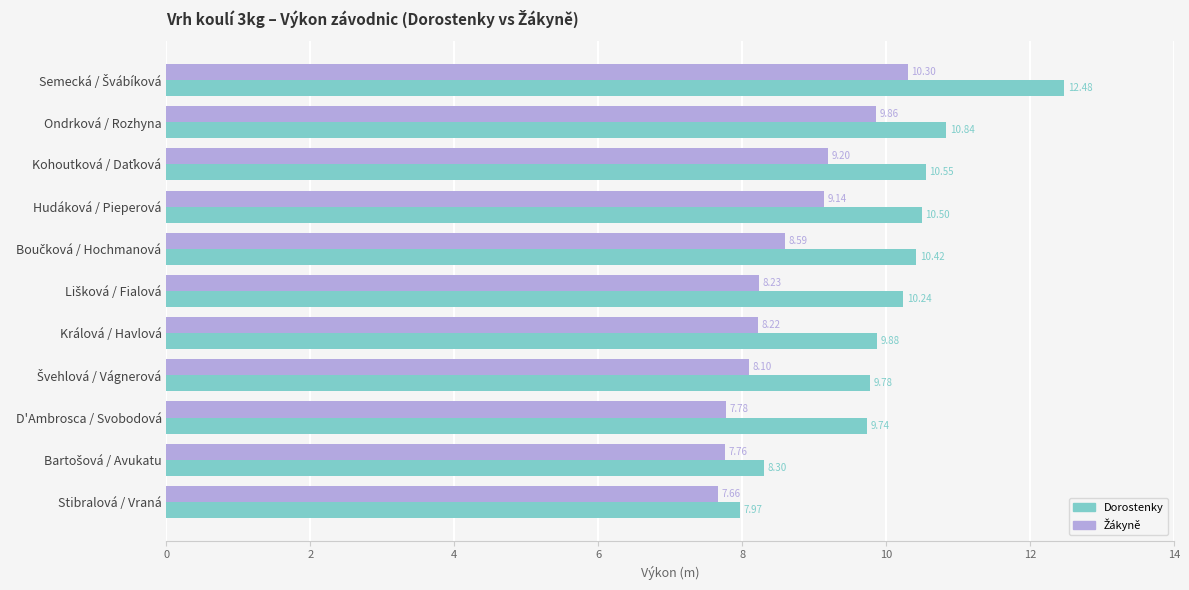

What is the difference between the second highest and minimum values in the Dorostenky series?

2.9